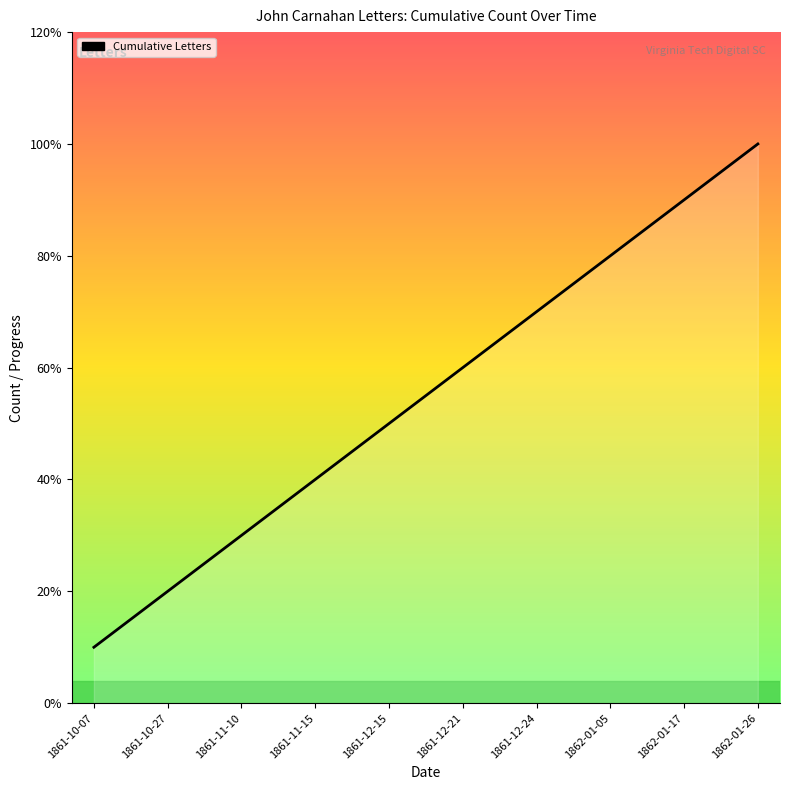

Between 1861-12-24 and 1861-11-15, which is larger?

1861-12-24